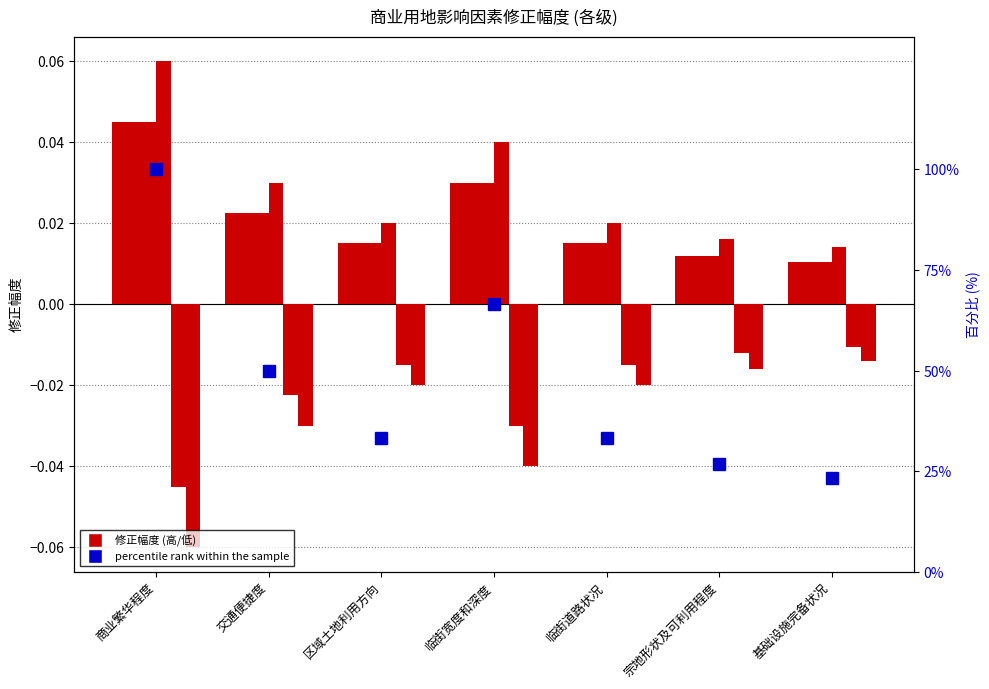

Between 交通便捷度 and 基础设施完备状况, which is larger?

交通便捷度